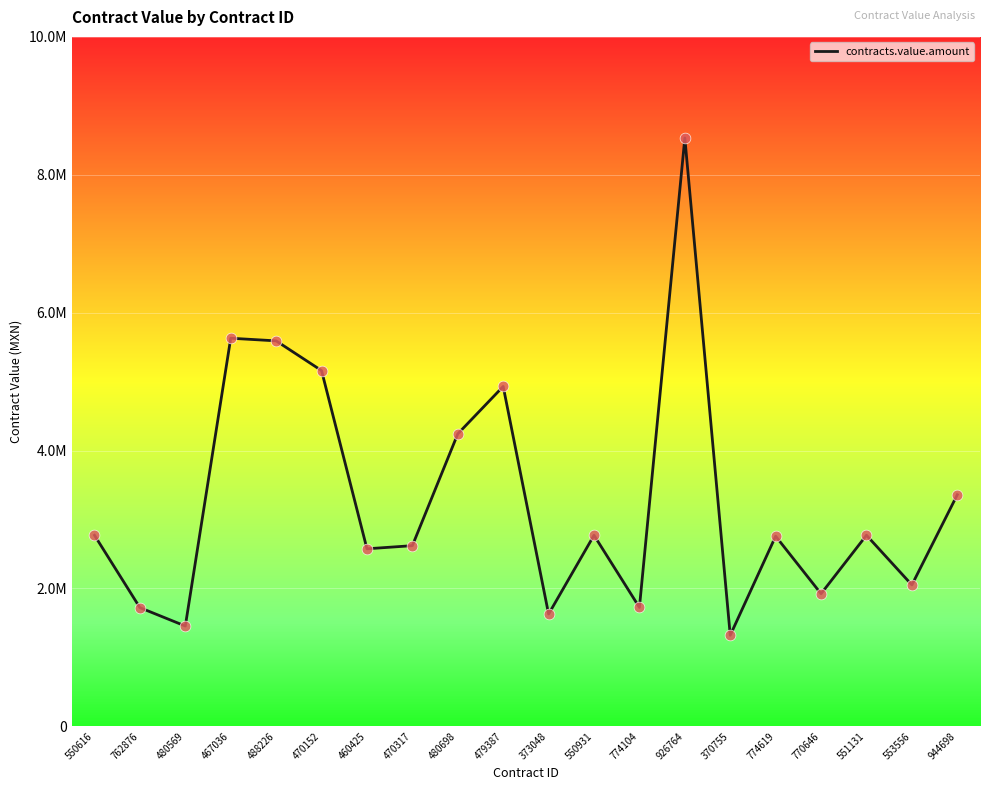

What is the ratio of the value at 926764 to the value at 553556?

4.2